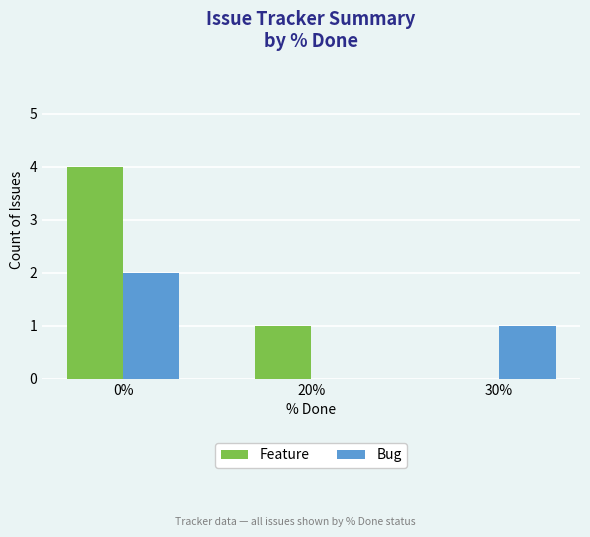

The value of Feature at 0% is 5. True or false?

False